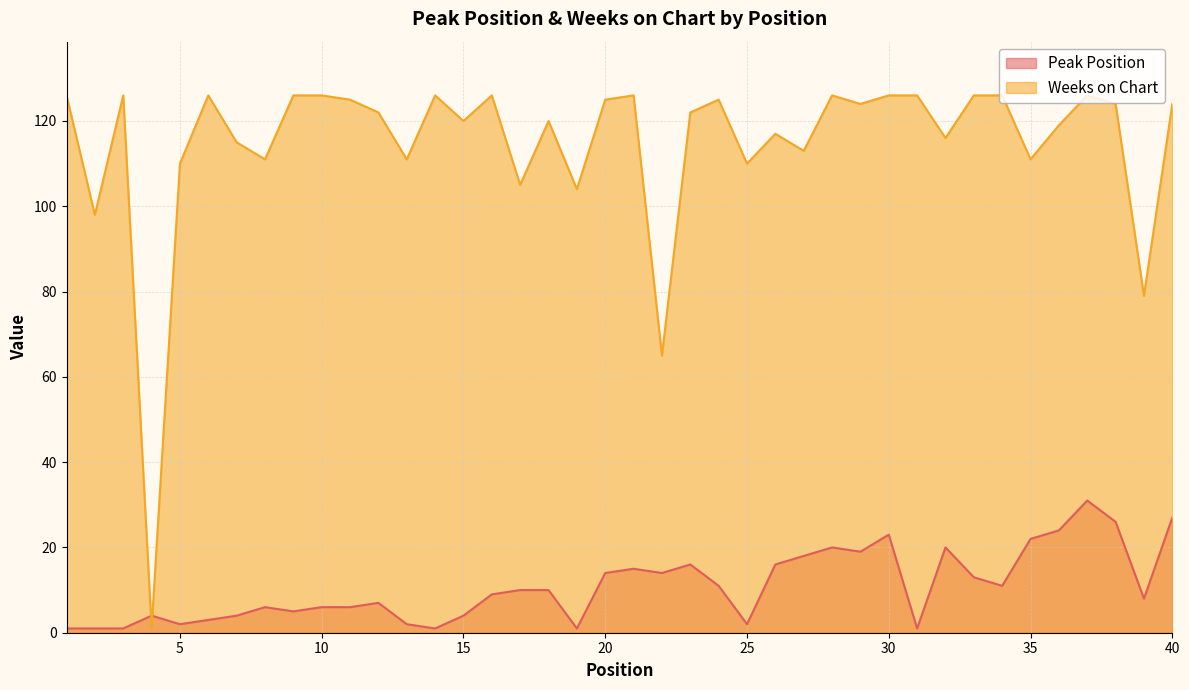

How many times do Weeks on Chart and Peak Position cross each other?

2